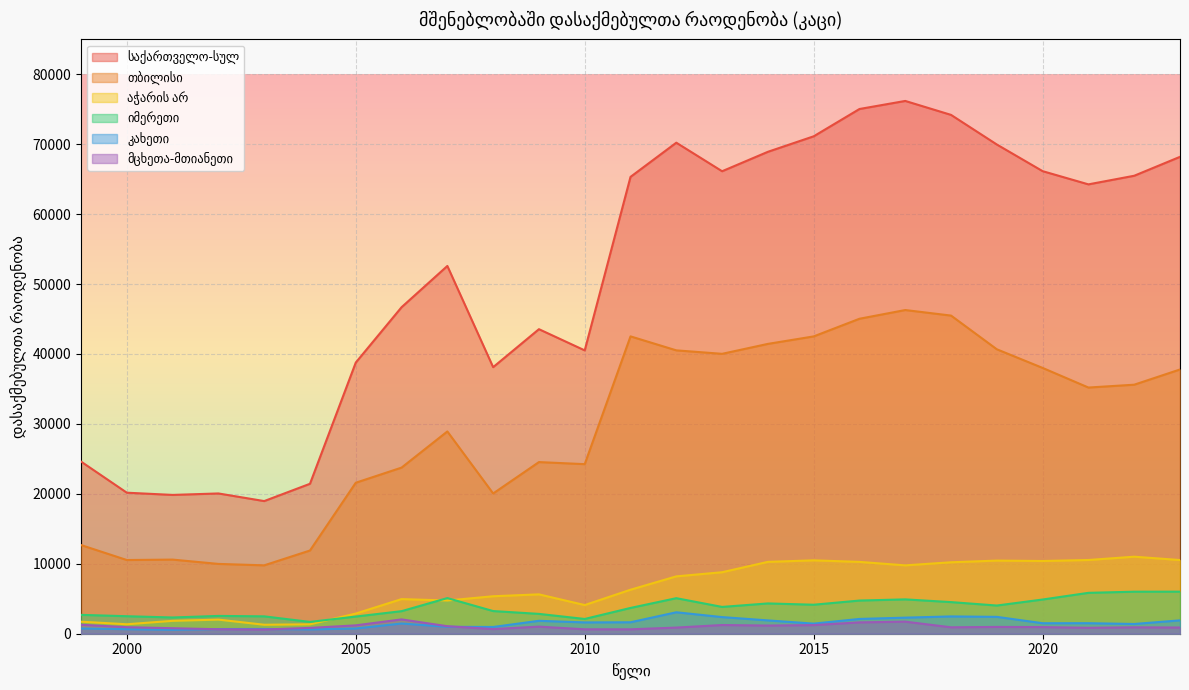

Reading left to right, transcribe all the data shown in this chart.

საქართველო-სულ: 1999=24618	2000=20167	2001=19849	2002=20059	2003=18968	2004=21442	2005=38776	2006=46690	2007=52589	2008=38117	2009=43549	2010=40516	2011=65328	2012=70217	2013=66135	2014=68914	2015=71129	2016=75034	2017=76187	2018=74192	2019=69956	2020=66146	2021=64258	2022=65489	2023=68195
თბილისი: 1999=12680	2000=10538	2001=10600	2002=9983	2003=9778	2004=11900	2005=21591	2006=23754	2007=28925	2008=20055	2009=24545	2010=24248	2011=42520	2012=40521	2013=40025	2014=41446	2015=42516	2016=45040	2017=46287	2018=45493	2019=40673	2020=38008	2021=35203	2022=35610	2023=37786
აჭარის არ: 1999=1721	2000=1352	2001=1842	2002=2018	2003=1283	2004=1346	2005=2883	2006=4951	2007=4750	2008=5359	2009=5629	2010=4099	2011=6292	2012=8202	2013=8793	2014=10276	2015=10494	2016=10272	2017=9777	2018=10217	2019=10458	2020=10398	2021=10543	2022=11015	2023=10536
იმერეთი: 1999=2698	2000=2503	2001=2323	2002=2546	2003=2485	2004=1688	2005=2457	2006=3225	2007=5097	2008=3241	2009=2837	2010=2110	2011=3687	2012=5082	2013=3833	2014=4332	2015=4147	2016=4744	2017=4911	2018=4521	2019=4032	2020=4891	2021=5847	2022=6010	2023=6016
კახეთი: 1999=751	2000=650	2001=558	2002=668	2003=681	2004=617	2005=748	2006=1459	2007=990	2008=964	2009=1847	2010=1619	2011=1637	2012=3067	2013=2378	2014=1904	2015=1445	2016=2113	2017=2298	2018=2474	2019=2411	2020=1503	2021=1506	2022=1393	2023=1910
მცხეთა-მთიანეთი: 1999=1281	2000=933	2001=788	2002=642	2003=602	2004=833	2005=1197	2006=2049	2007=1075	2008=664	2009=1015	2010=633	2011=630	2012=879	2013=1244	2014=1167	2015=1232	2016=1621	2017=1726	2018=919	2019=972	2020=949	2021=845	2022=916	2023=886